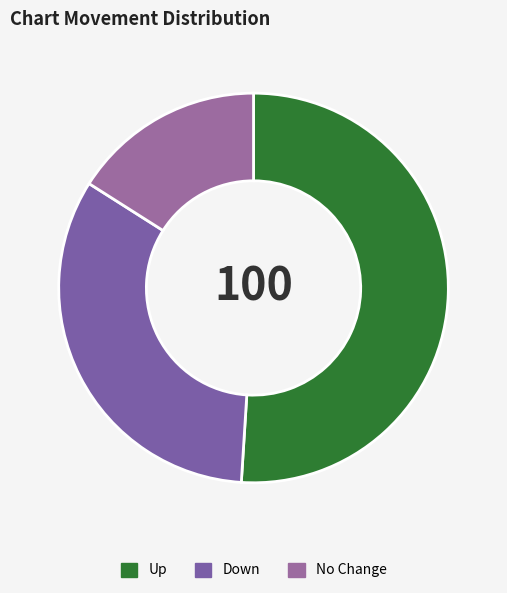

Which category has the biggest portion of the pie?

Up